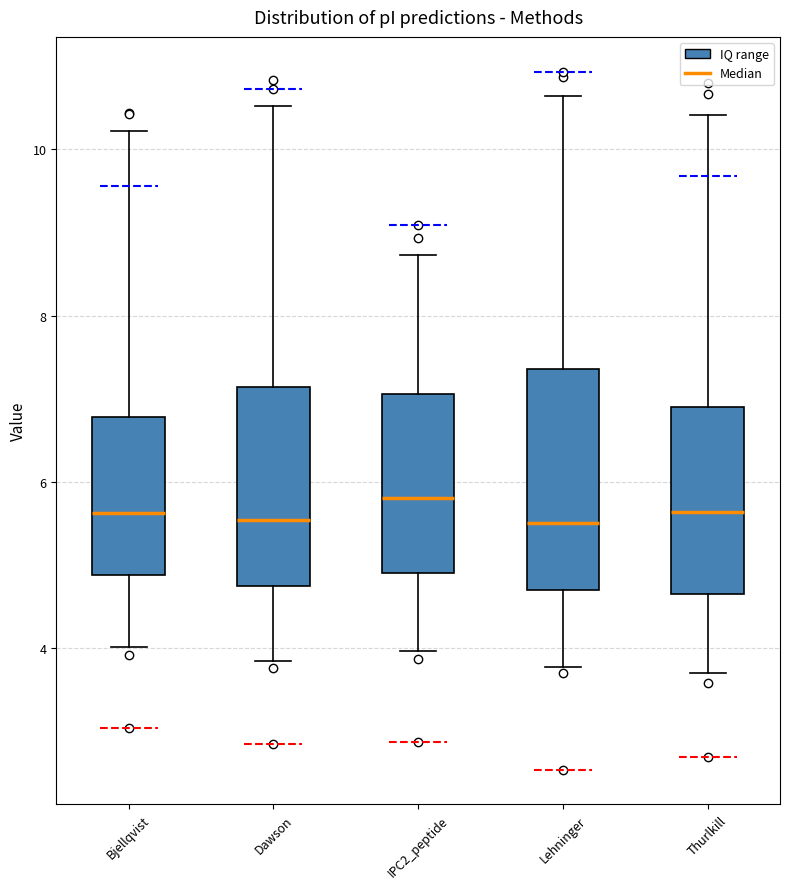

Reading left to right, read every box against the y-axis: the position of its median line, the range the box covers, and the ends of its whiskers. The values are not printed on the chart, so give them approximately, as read against the axis.

Bjellqvist: median 5.6, box 4.8 to 6.8, whiskers 4.0 to 10.2
Dawson: median 5.6, box 4.8 to 7.2, whiskers 3.8 to 10.6
IPC2_peptide: median 5.8, box 5.0 to 7.0, whiskers 4.0 to 8.8
Lehninger: median 5.4, box 4.6 to 7.4, whiskers 3.8 to 10.6
Thurlkill: median 5.6, box 4.6 to 7.0, whiskers 3.6 to 10.4